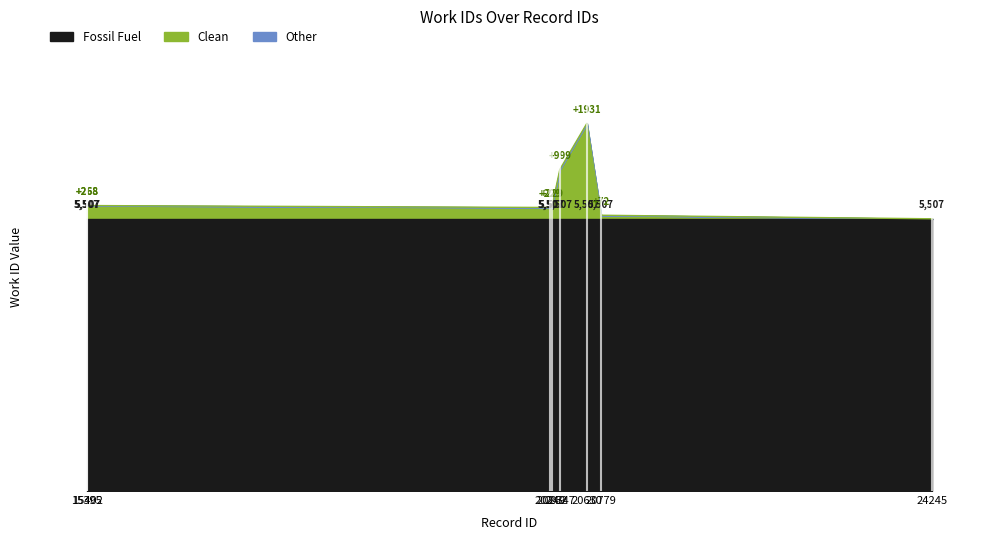

True or false: the data has more than 1 interior local peaks.

False